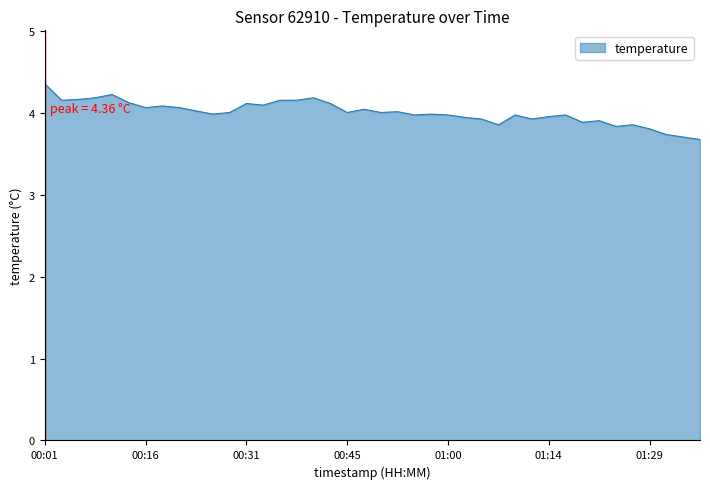

What is the difference between the maximum and minimum values?

0.7